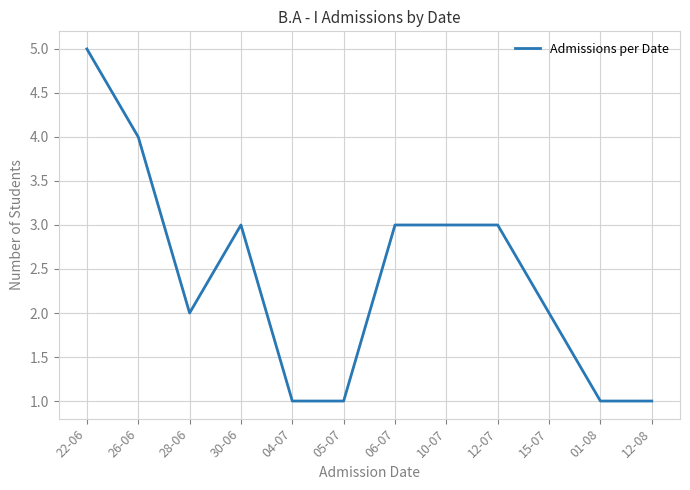

Does the chart display data point markers on the line(s)?

No